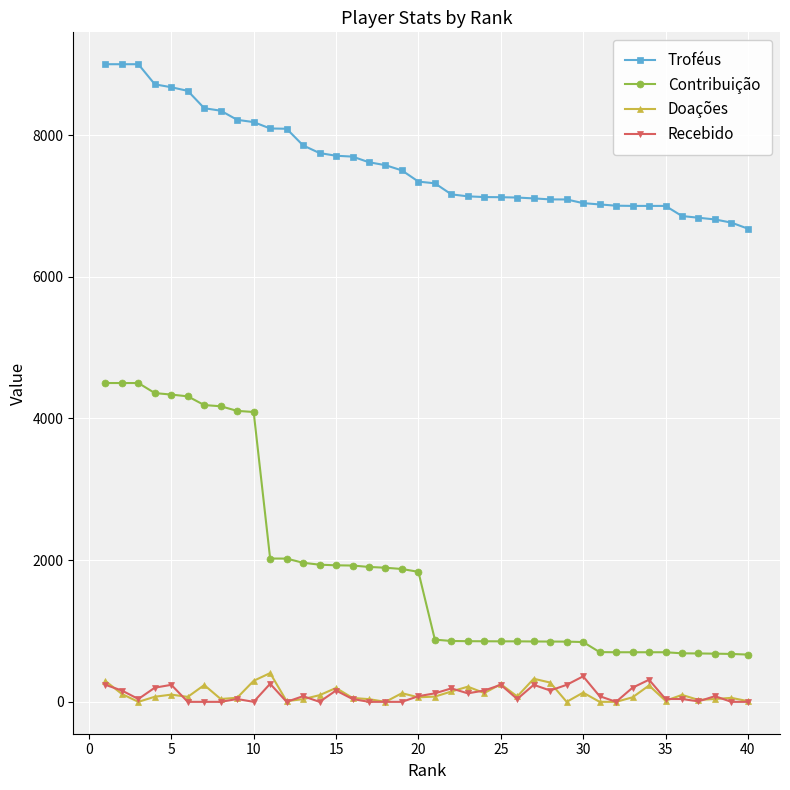

True or false: Troféus and Contribuição intersect in this chart.

False